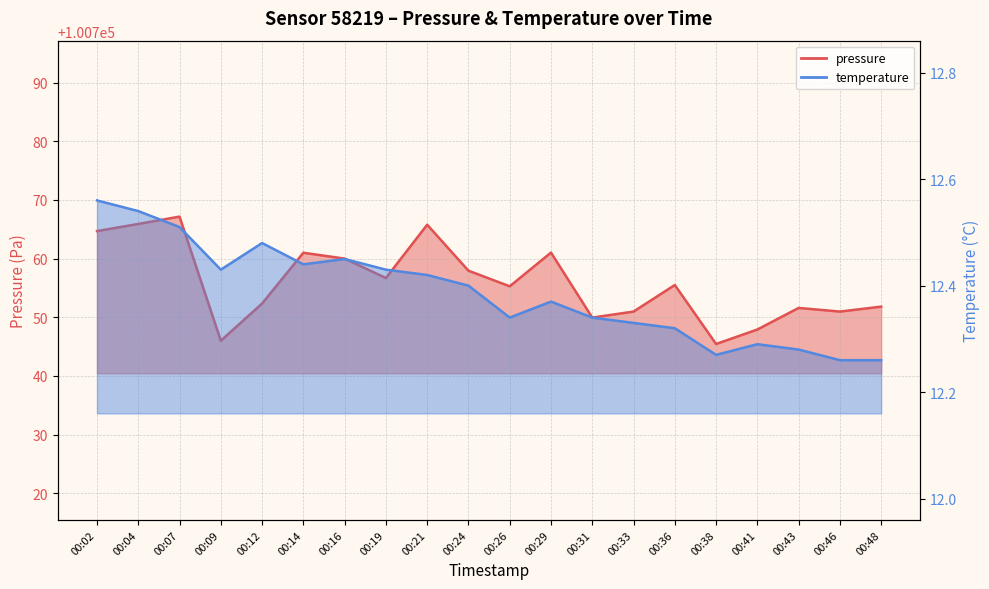

Reading right to left, list all the values displayed in this chart.

pressure: 00:48=100751.8	00:46=100751.0	00:43=100751.6	00:41=100747.9	00:38=100745.4	00:36=100755.5	00:33=100751.0	00:31=100749.9	00:29=100761.0	00:26=100755.3	00:24=100757.9	00:21=100765.8	00:19=100756.7	00:16=100760.0	00:14=100761.0	00:12=100752.3	00:09=100746.0	00:07=100767.2	00:04=100765.9	00:02=100764.7
temperature: 00:48=12.3	00:46=12.3	00:43=12.3	00:41=12.3	00:38=12.3	00:36=12.3	00:33=12.3	00:31=12.3	00:29=12.4	00:26=12.3	00:24=12.4	00:21=12.4	00:19=12.4	00:16=12.4	00:14=12.4	00:12=12.5	00:09=12.4	00:07=12.5	00:04=12.5	00:02=12.6